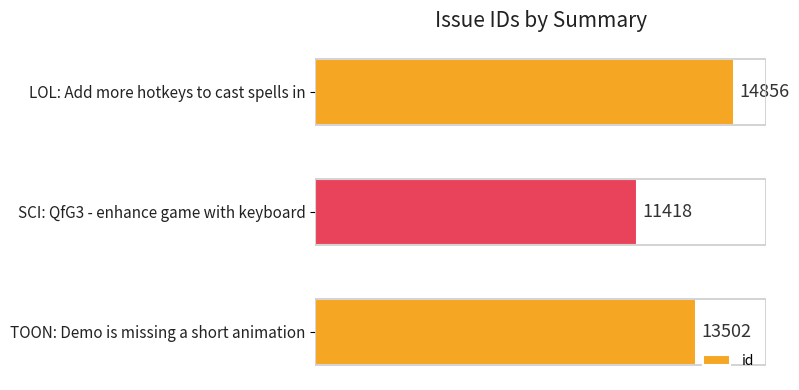

How many values are between 11418 and 14856?

3